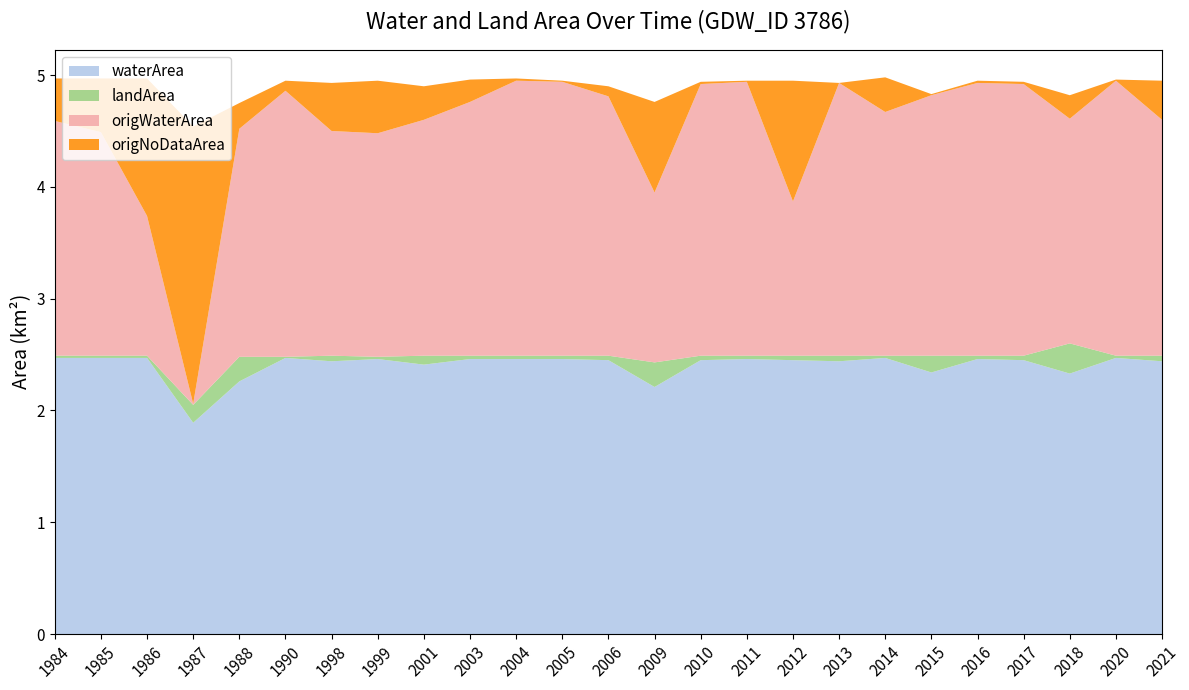

Reading left to right, what are all the values shown in this chart?

waterArea: 1984=2.5	1985=2.5	1986=2.5	1987=1.9	1988=2.3	1990=2.5	1998=2.4	1999=2.5	2001=2.4	2003=2.5	2004=2.5	2005=2.5	2006=2.5	2009=2.2	2010=2.5	2011=2.5	2012=2.5	2013=2.4	2014=2.5	2015=2.3	2016=2.5	2017=2.5	2018=2.3	2020=2.5	2021=2.4
landArea: 1984=0.0	1985=0.0	1986=0.0	1987=0.2	1988=0.2	1990=0.0	1998=0.1	1999=0.0	2001=0.1	2003=0.0	2004=0.0	2005=0.0	2006=0.0	2009=0.2	2010=0.0	2011=0.0	2012=0.0	2013=0.1	2014=0.0	2015=0.1	2016=0.0	2017=0.0	2018=0.3	2020=0.0	2021=0.1
origWaterArea: 1984=2.1	1985=2.0	1986=1.2	1987=0.0	1988=2.0	1990=2.4	1998=2.0	1999=2.0	2001=2.1	2003=2.3	2004=2.5	2005=2.5	2006=2.3	2009=1.5	2010=2.4	2011=2.5	2012=1.4	2013=2.4	2014=2.2	2015=2.3	2016=2.4	2017=2.4	2018=2.0	2020=2.5	2021=2.1
origNoDataArea: 1984=0.4	1985=0.5	1986=1.2	1987=2.5	1988=0.2	1990=0.1	1998=0.4	1999=0.5	2001=0.3	2003=0.2	2004=0.0	2005=0.0	2006=0.1	2009=0.8	2010=0.0	2011=0.0	2012=1.1	2013=0.0	2014=0.3	2015=0.0	2016=0.0	2017=0.0	2018=0.2	2020=0.0	2021=0.3